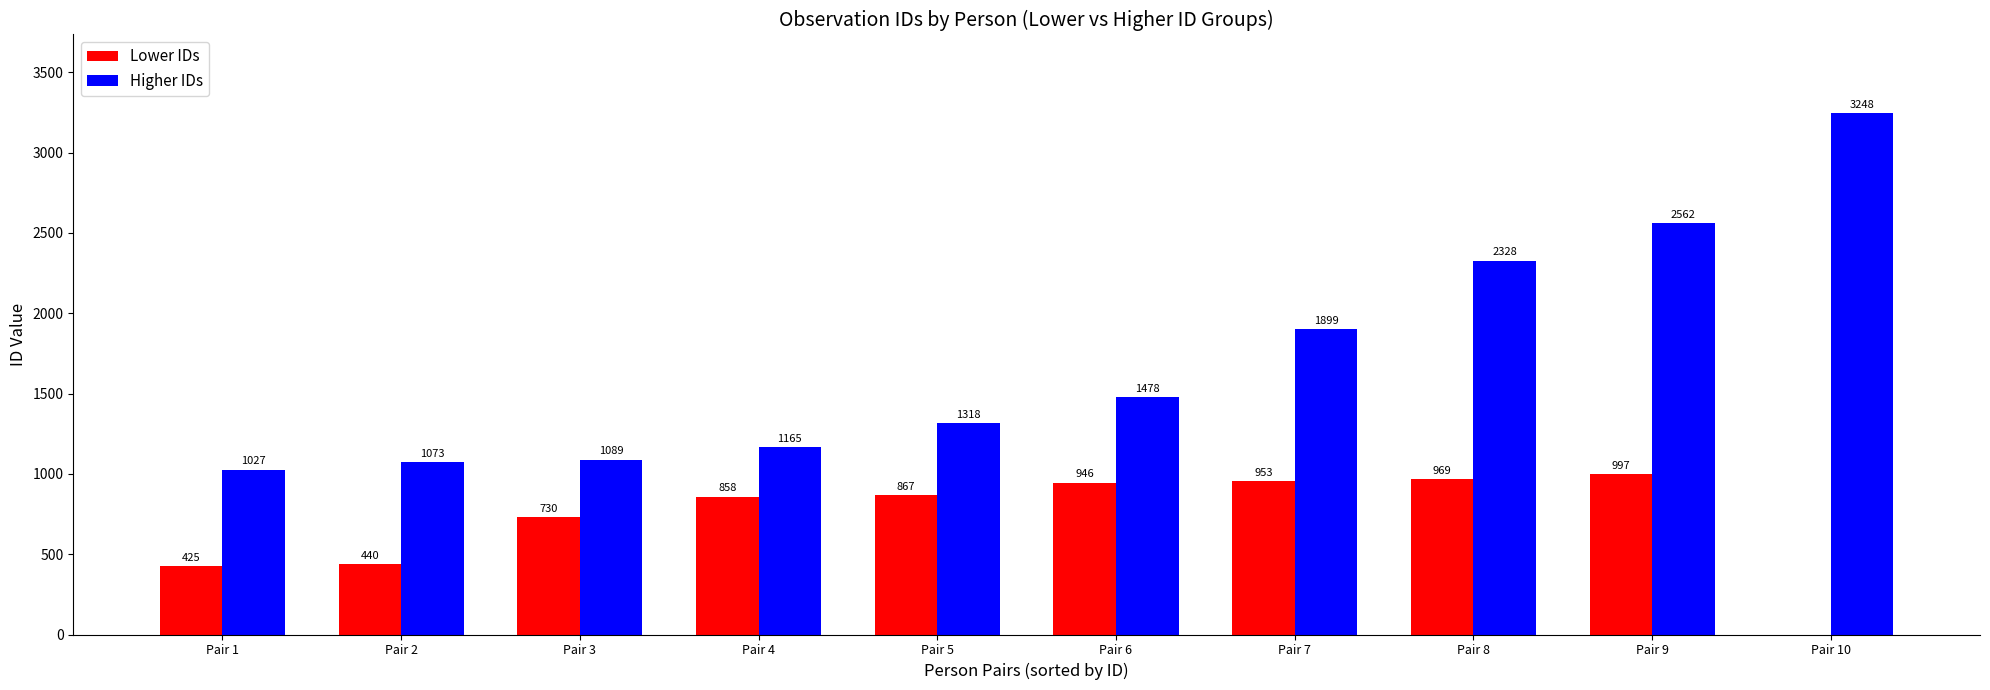

Where is Higher IDs nearest to the value 2137?

Pair 8